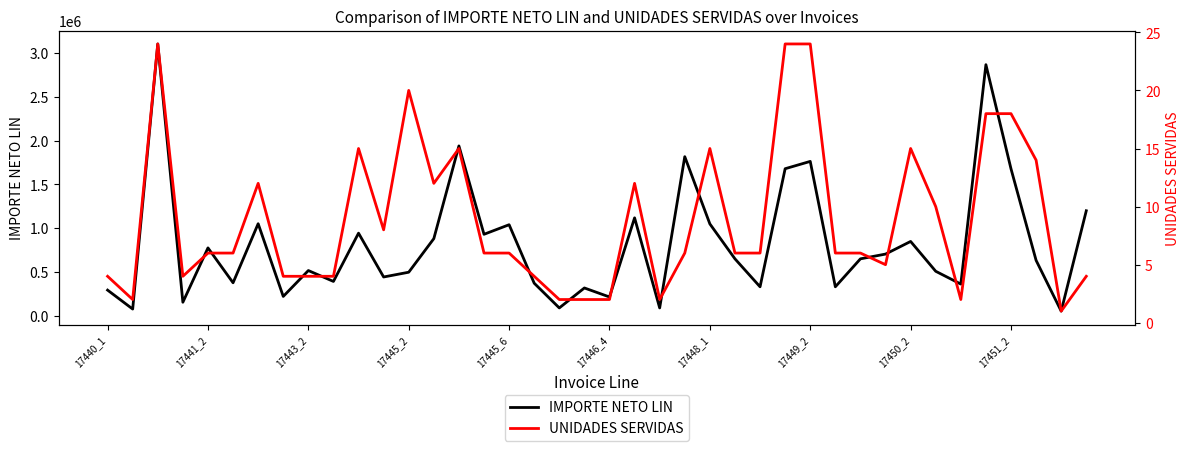

True or false: UNIDADES SERVIDAS has more than 1 interior local peaks.

True